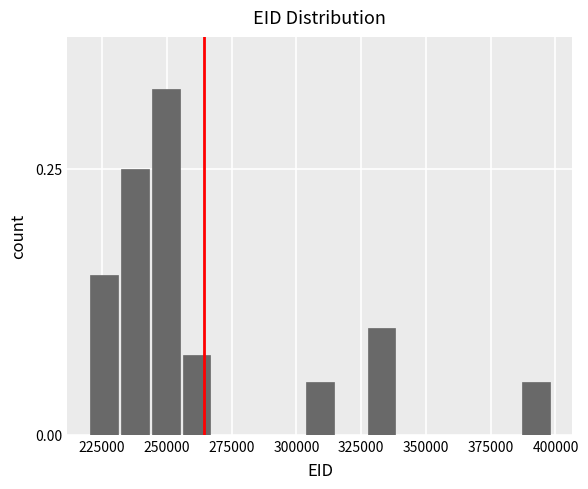

Around what value on the x-axis is the tallest bar? Give the approximate position of its centre, as read against the axis.

250000